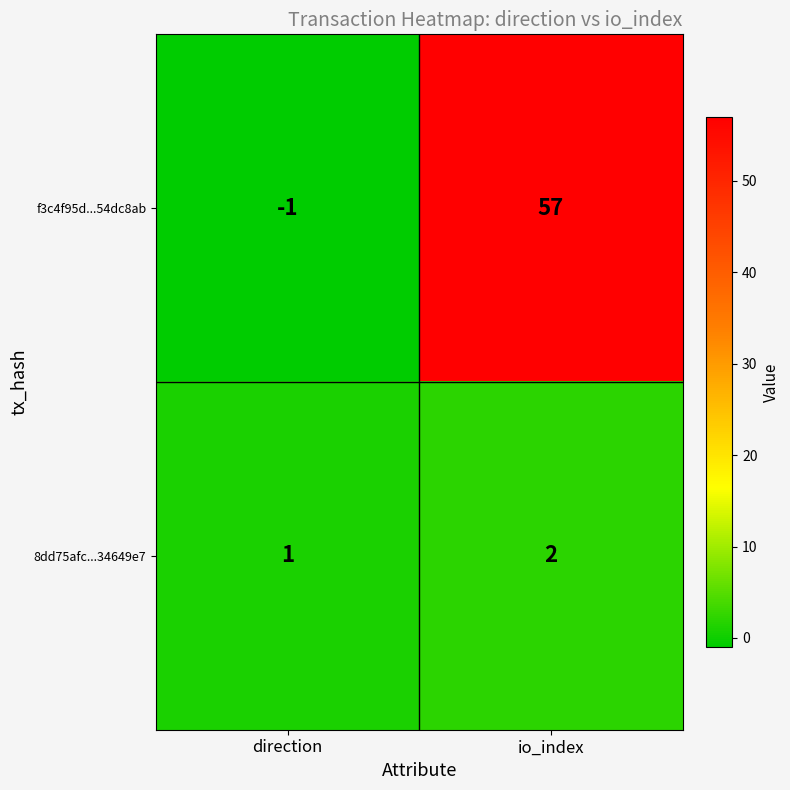

What is the sum of the 8dd75afc...34649e7 values at io_index and direction?

3